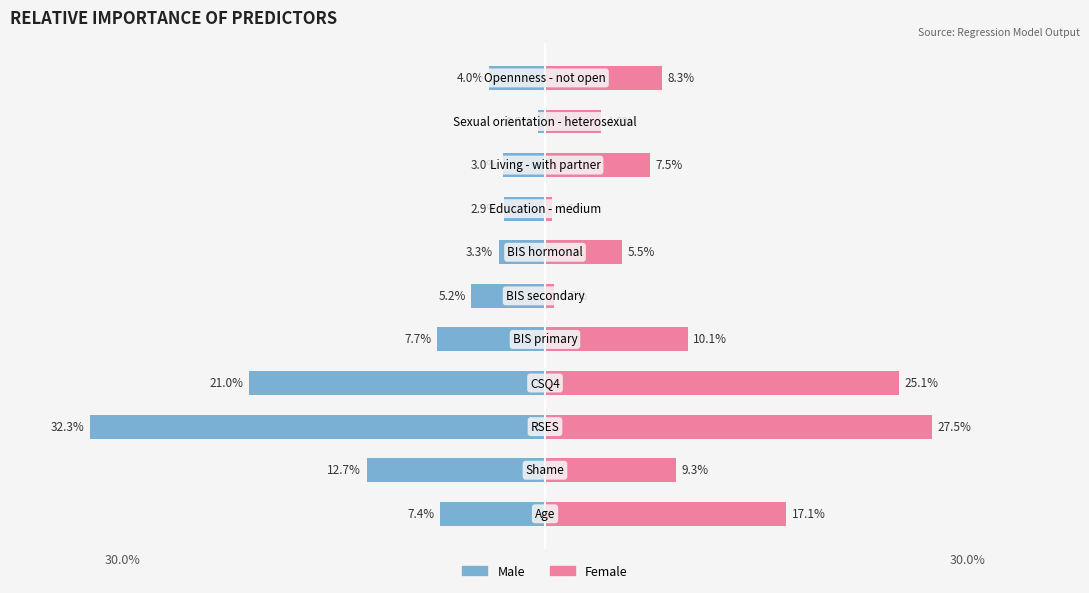

What is the approximate value of Male at 6?

-3.3